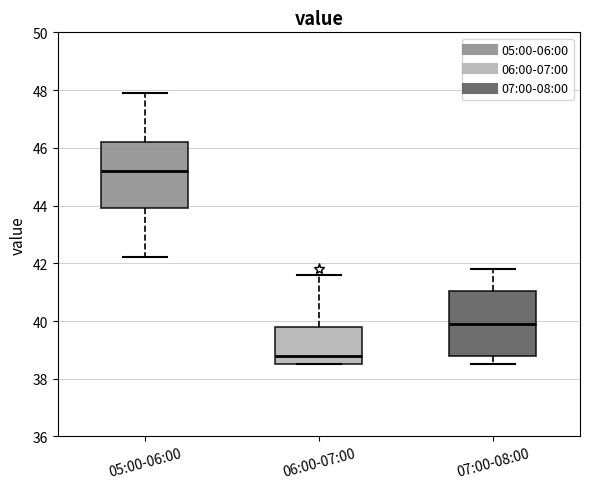

Reading left to right, transcribe this box plot: for each box, give where its median line is, the range the box spans, and where its two whiskers end, as read against the y-axis. The values are not printed on the chart, so give them approximately, as read against the axis.

05:00-06:00: median 45.2, box 44.0 to 46.2, whiskers 42.2 to 48.0
06:00-07:00: median 38.8, box 38.6 to 39.8, whiskers 38.6 to 41.6
07:00-08:00: median 40.0, box 38.8 to 41.0, whiskers 38.6 to 41.8